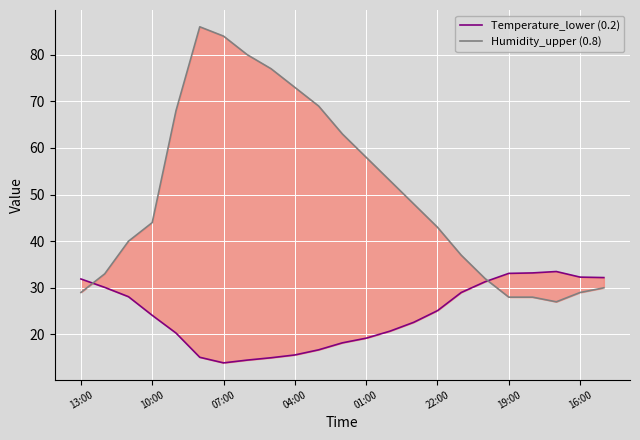

Rank the series at 14 from lowest to highest value.

Temperature_lower (0.2), Humidity_upper (0.8)